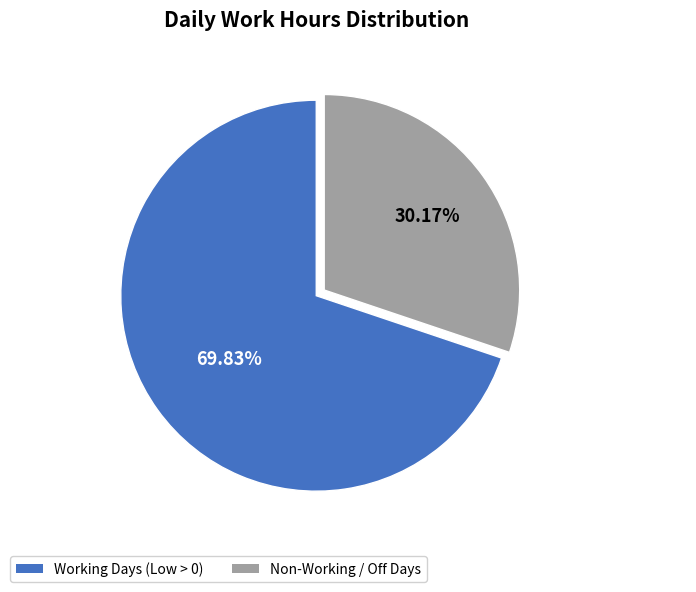

Is there a majority slice in this chart?

Yes